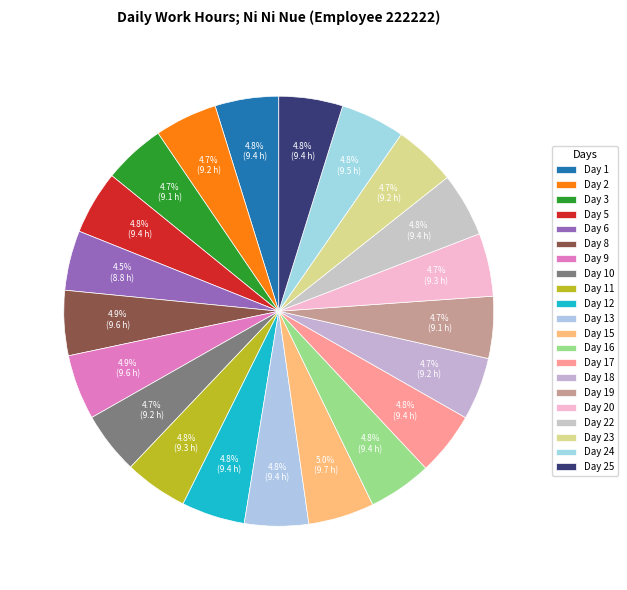

Count the number of slices in the pie.

21